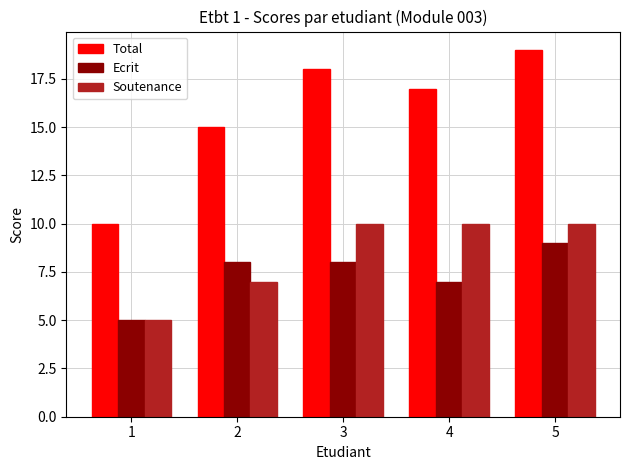

At how many categories does at least one series exceed 14?

4